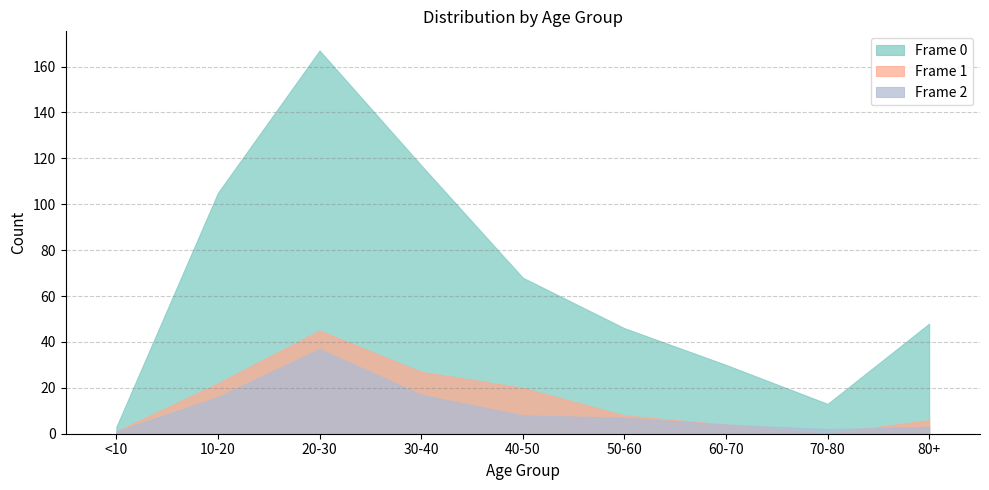

What is the greatest value displayed?

167